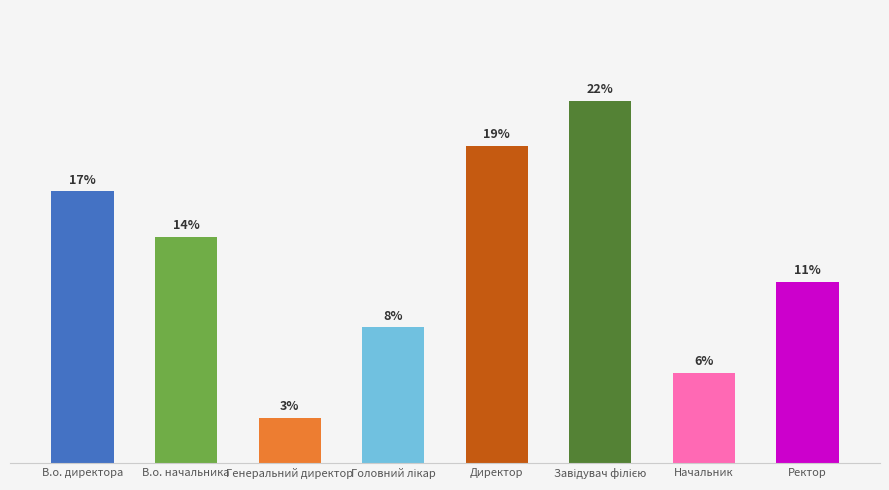

Is it true that the value at Головний лікар is 3?

True